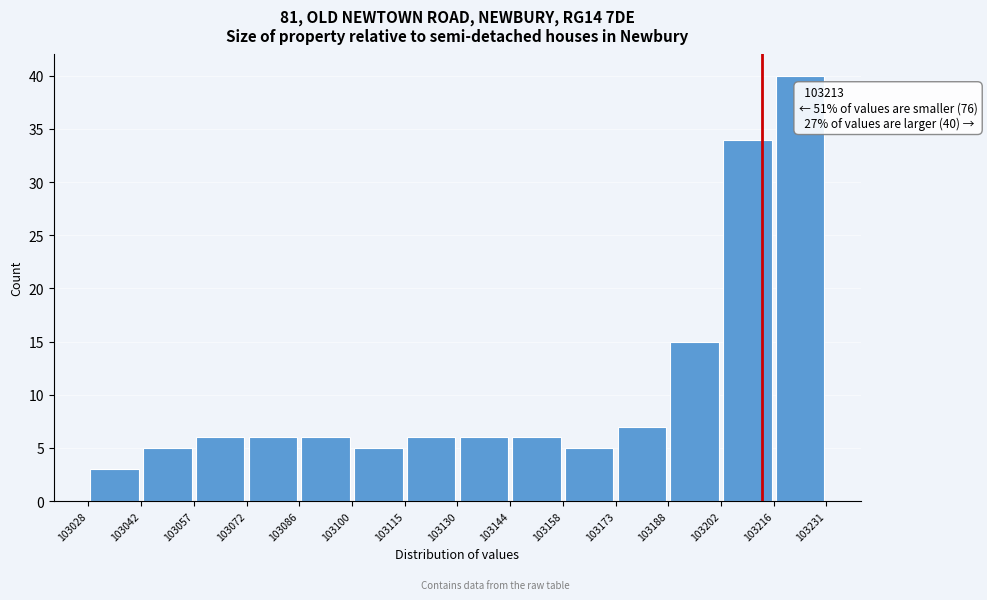

Which range on the x-axis has the tallest bar?

103216 to 103231